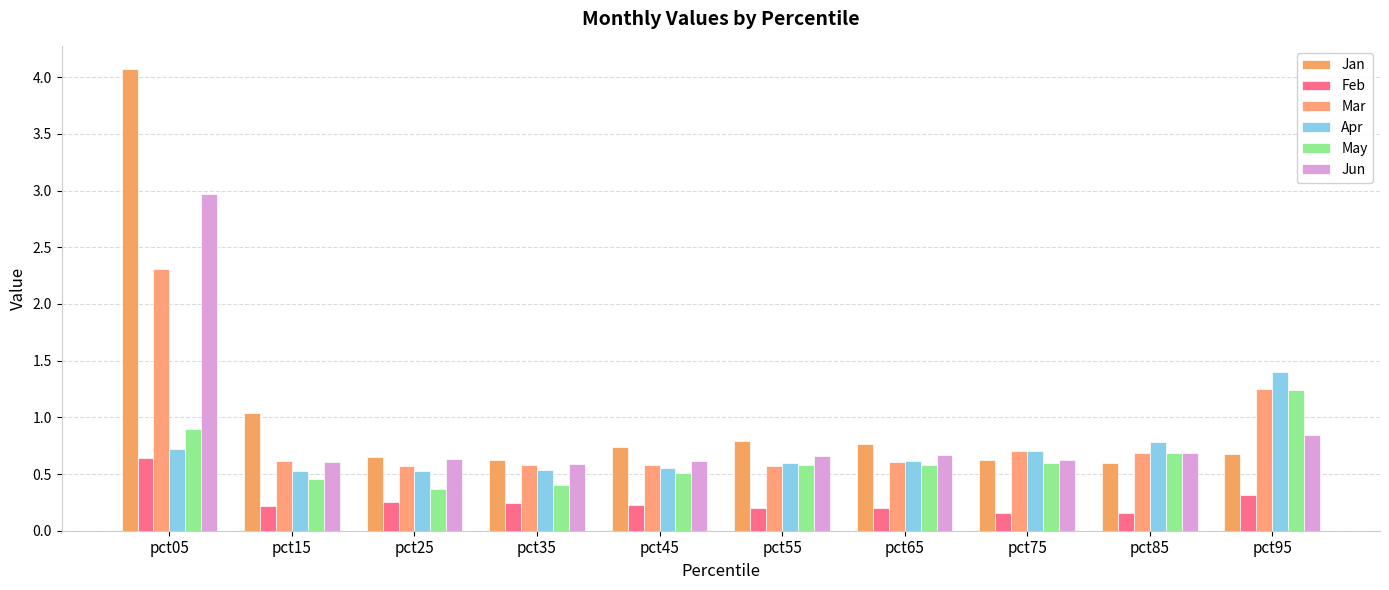

True or false: Mar has a value of 0.8 at pct25.

False